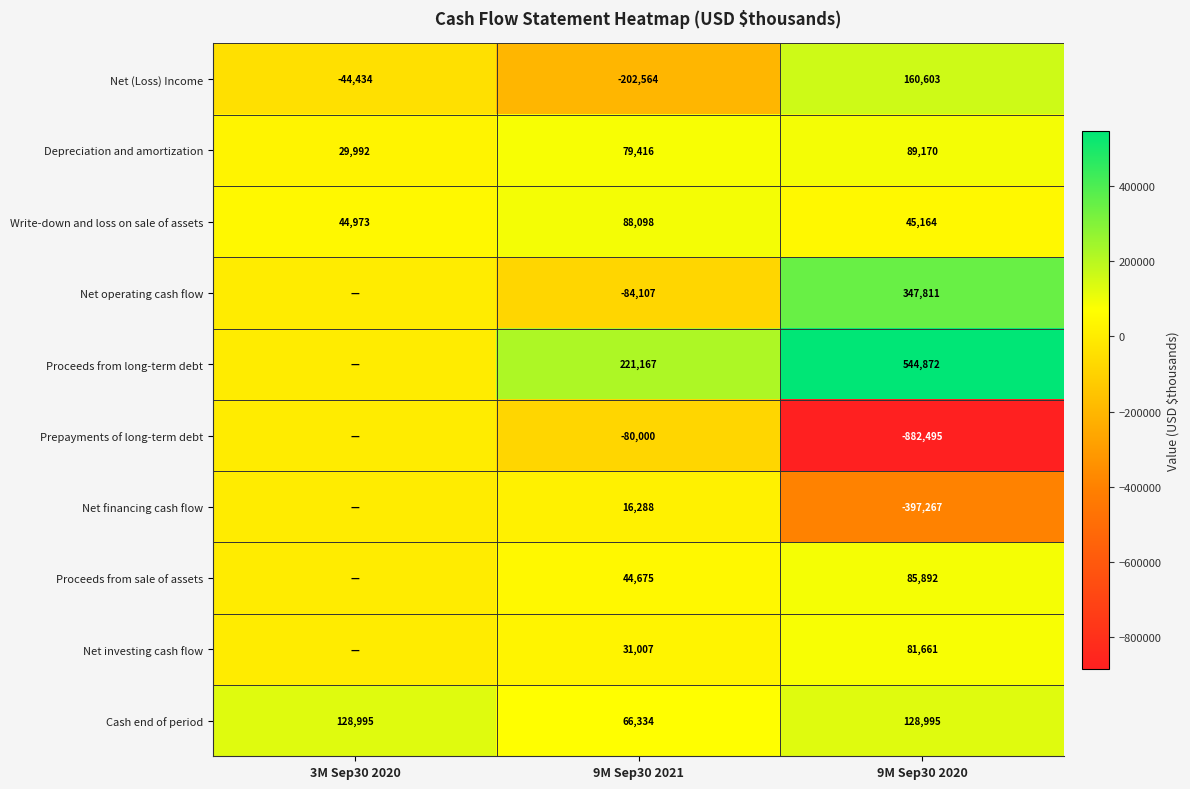

The value of Cash end of period at 3M Sep30 2020 is 172663. True or false?

False